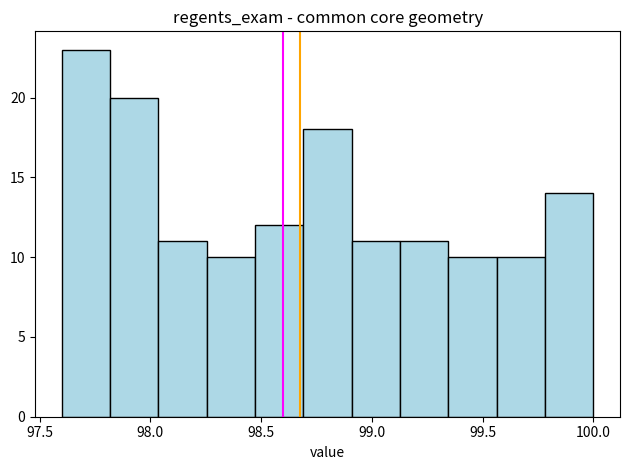

What is the height of the bar covering 98.90 to 99.15 on the x-axis? Neither the bar edges nor the heights are printed on the chart, so give them approximately, as read against the axes.

11